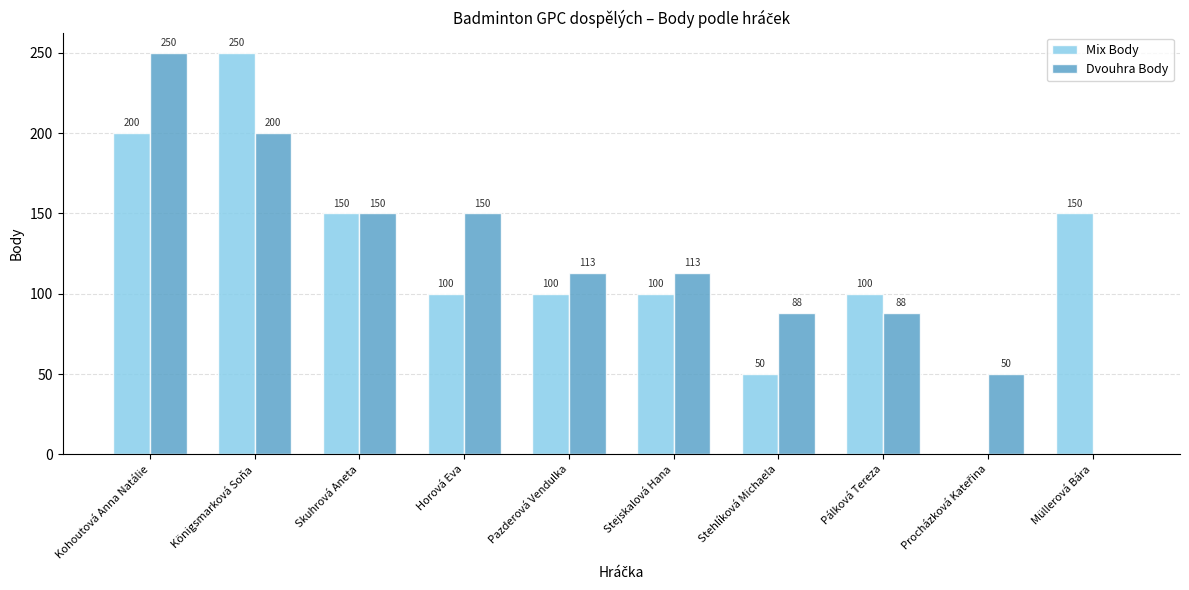

What are all the series names shown in the legend?

Mix Body, Dvouhra Body